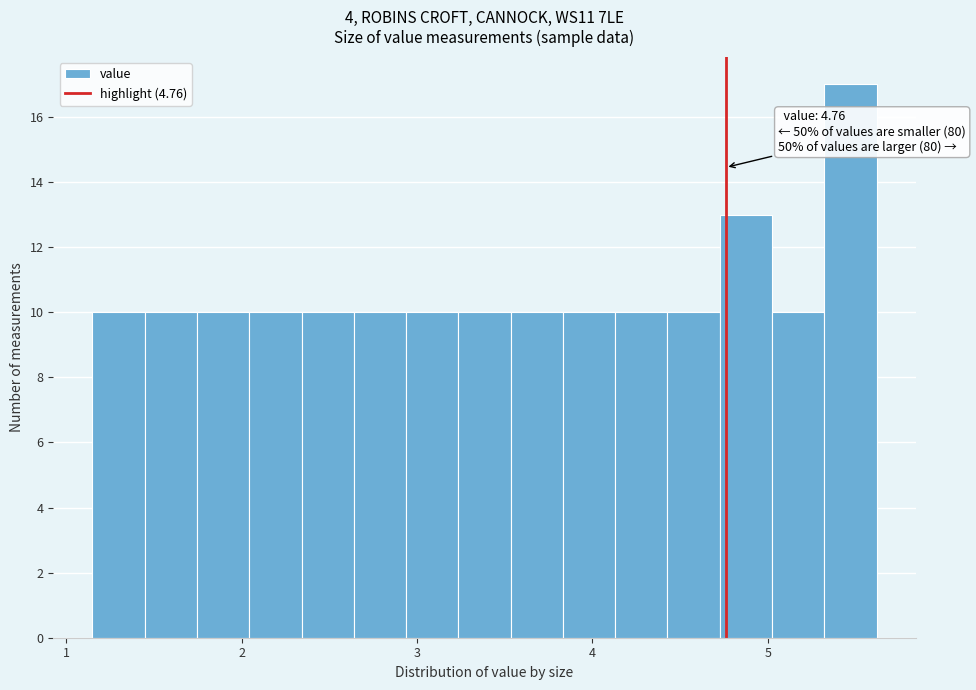

Around what value on the x-axis is the tallest bar? Give the approximate position of its centre, as read against the axis.

5.5